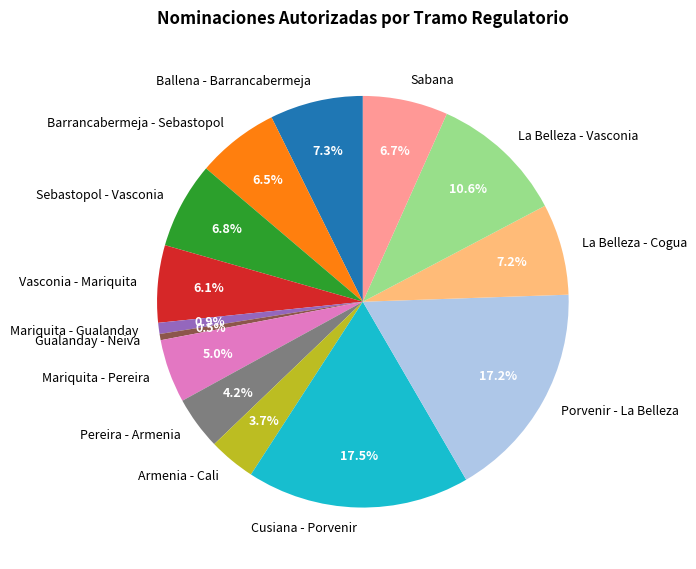

Is the sum of Barrancabermeja - Sebastopol and Sabana greater than half?

No